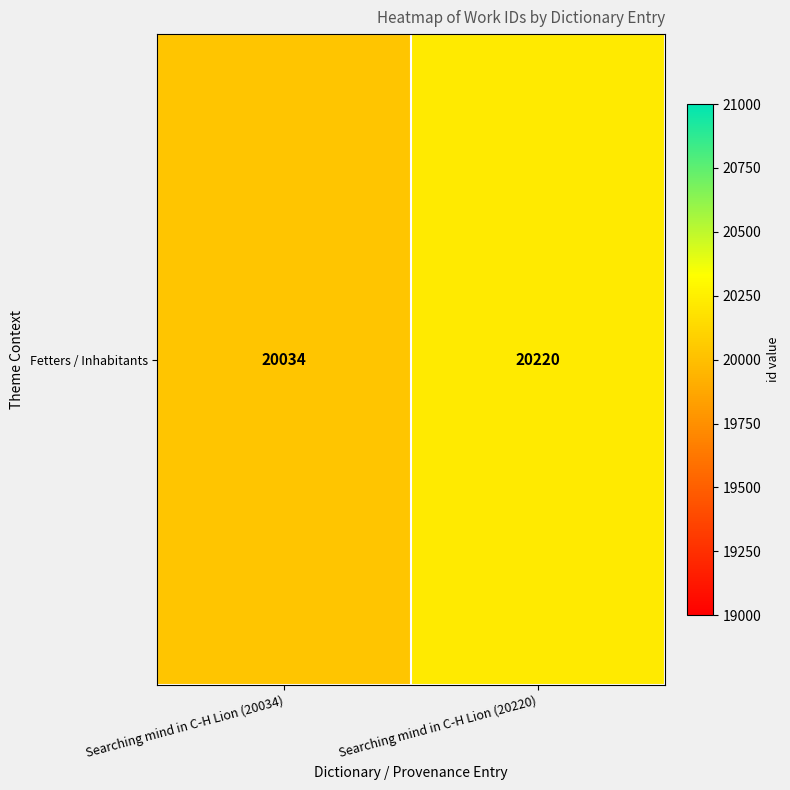

What is the greatest value displayed?

20220